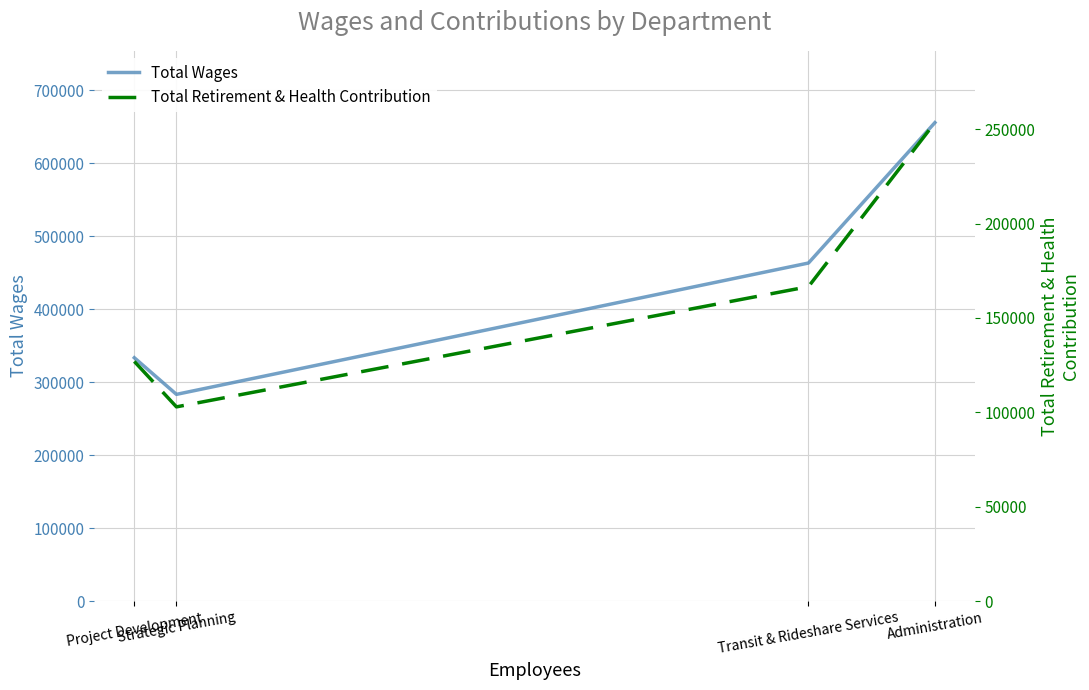

Which has a higher value, Strategic Planning or Project Development?

Project Development